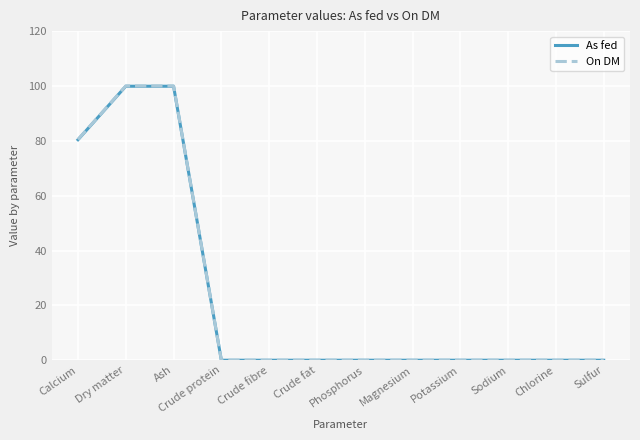

Where is On DM nearest to the value 50?

Calcium